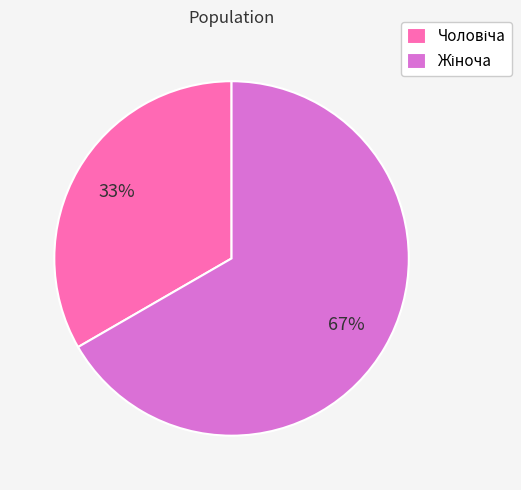

Does any single category account for the majority?

Yes